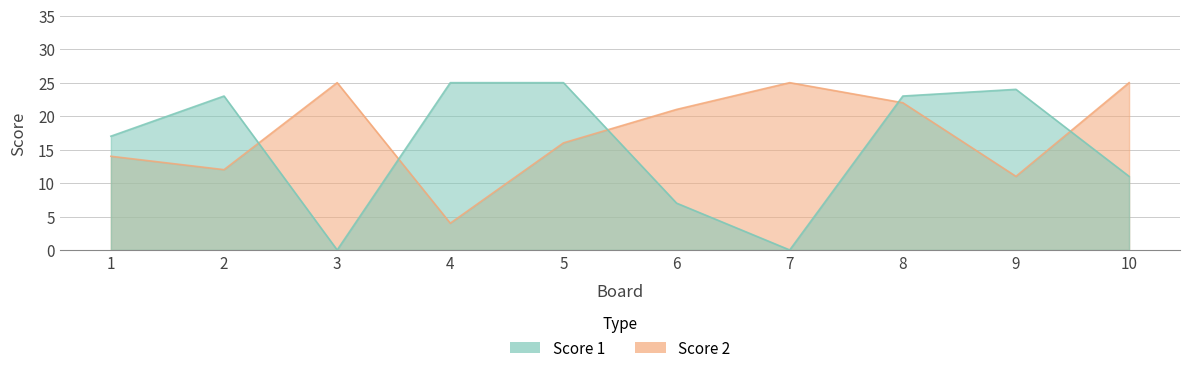

What is the sum of all Score 2 values?

175